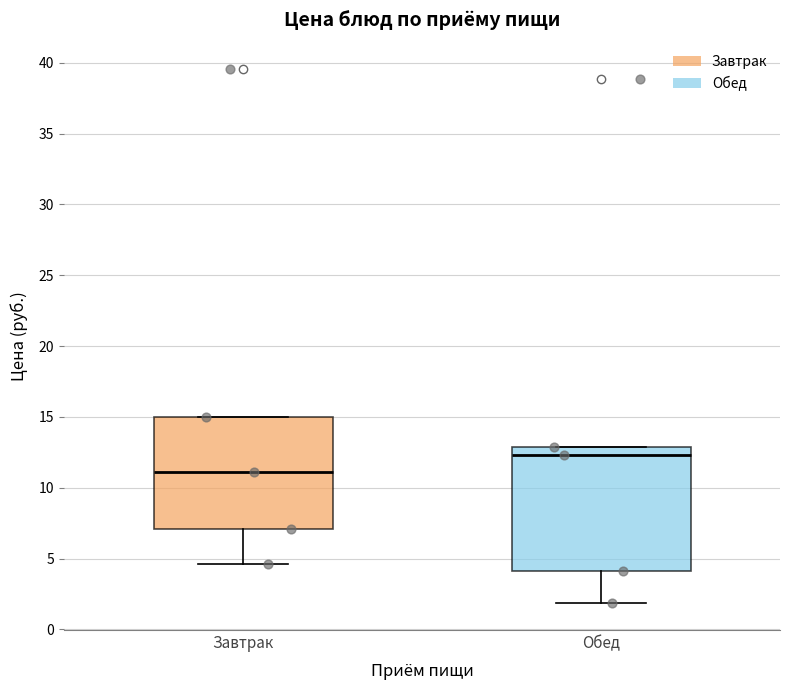

Reading left to right, transcribe this box plot: for each box, give where its median line is, the range the box spans, and where its two whiskers end, as read against the y-axis. The values are not printed on the chart, so give them approximately, as read against the axis.

Завтрак: median 11.0, box 7.0 to 15.0, whiskers 4.5 to 15.0
Обед: median 12.5, box 4.0 to 13.0, whiskers 2.0 to 13.0